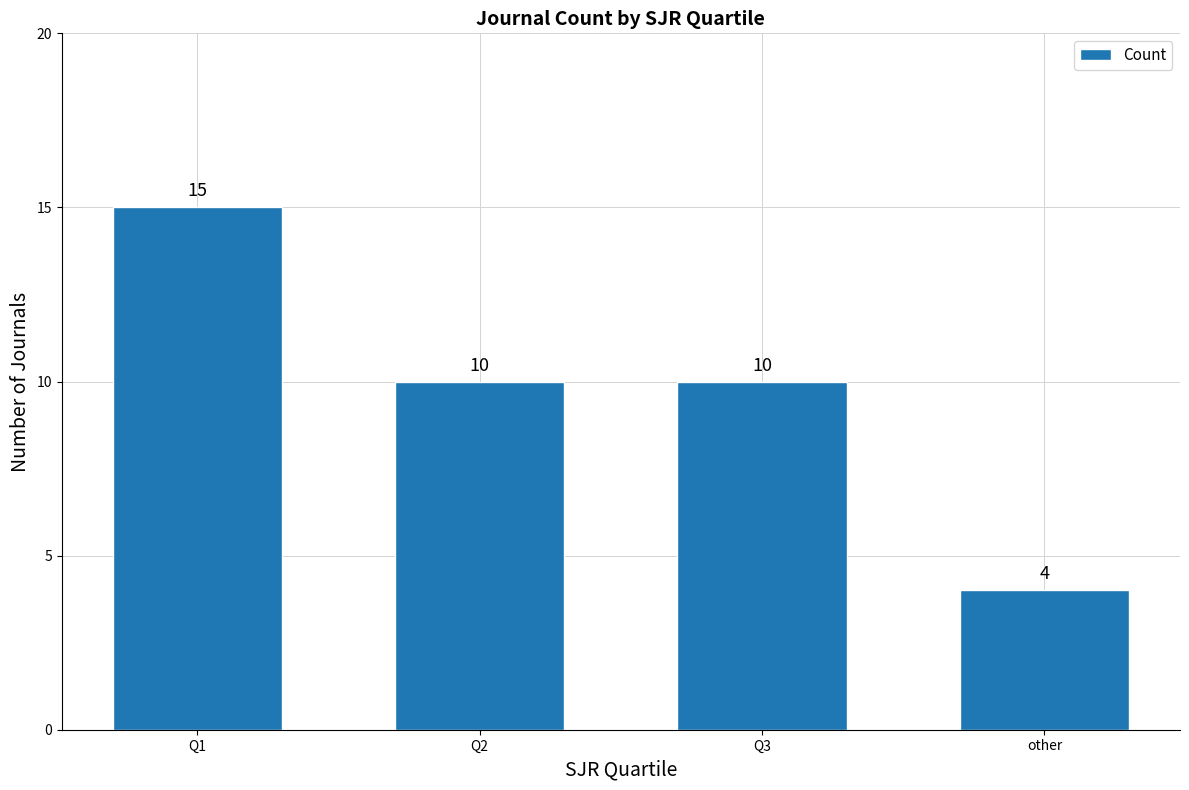

Which category has the lowest value across all series?

other